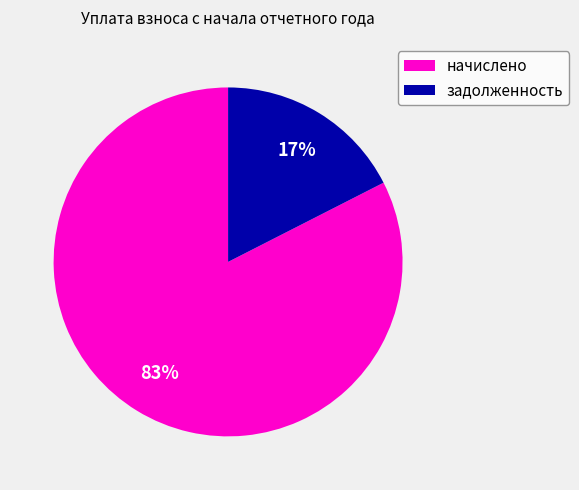

What percentage is the начислено slice, to the nearest percent?

83%